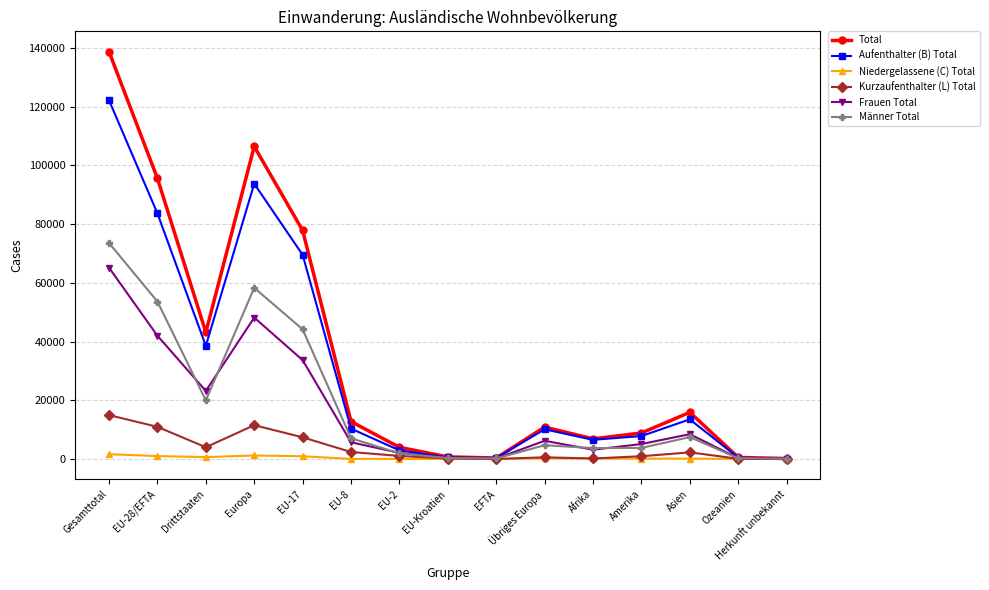

At which category is the sum across all series the highest?

Gesamttotal